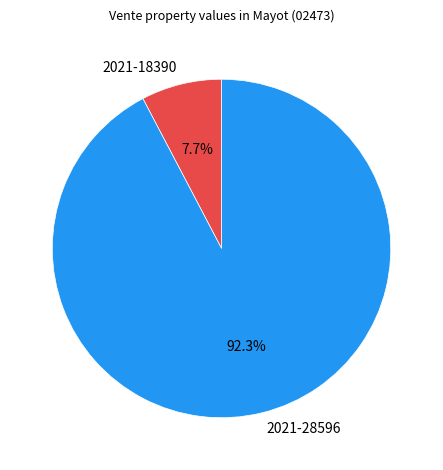

How many slices are in this pie chart?

2